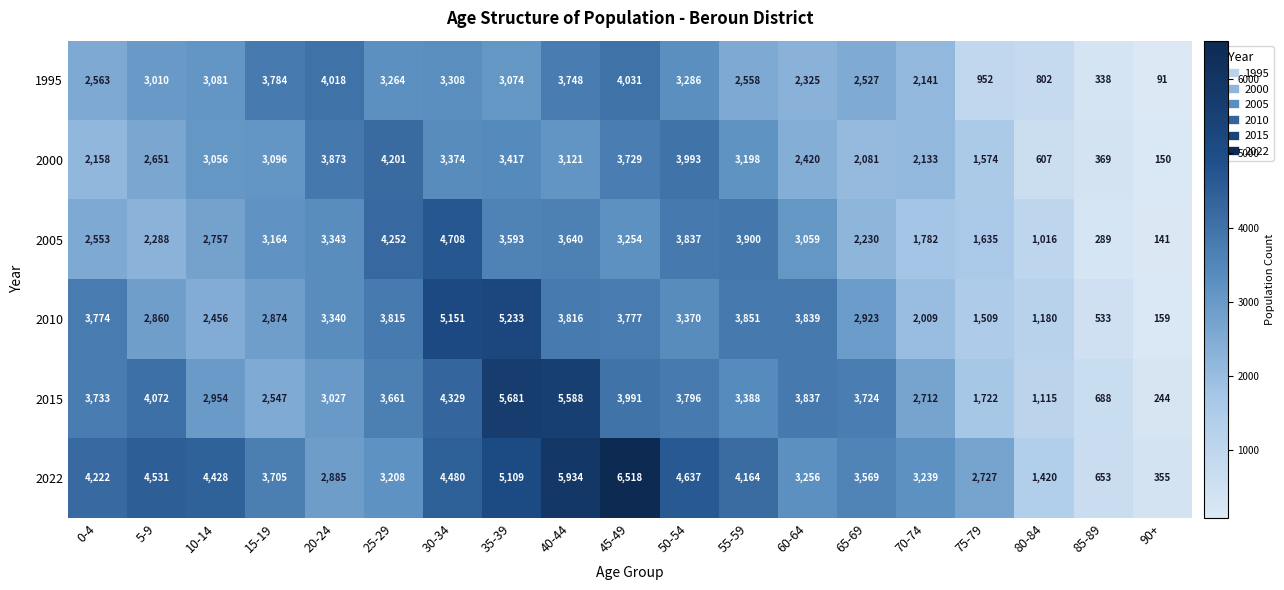

Count the number of data series in this chart.

6